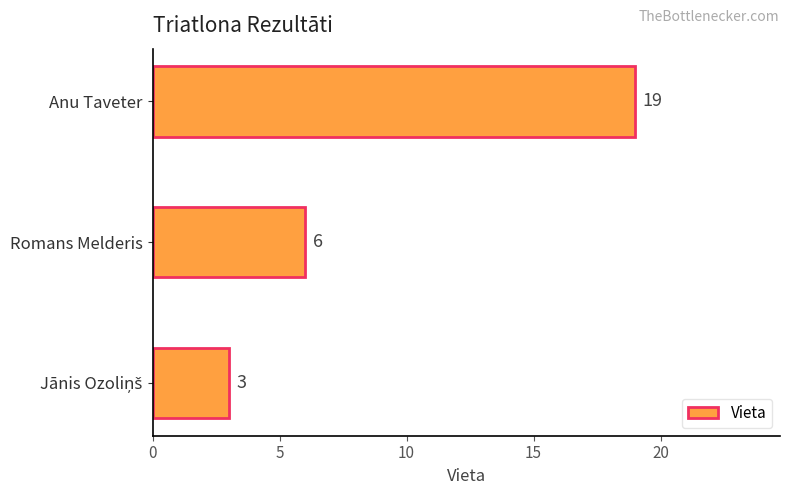

What is the maximum value shown in the chart?

19